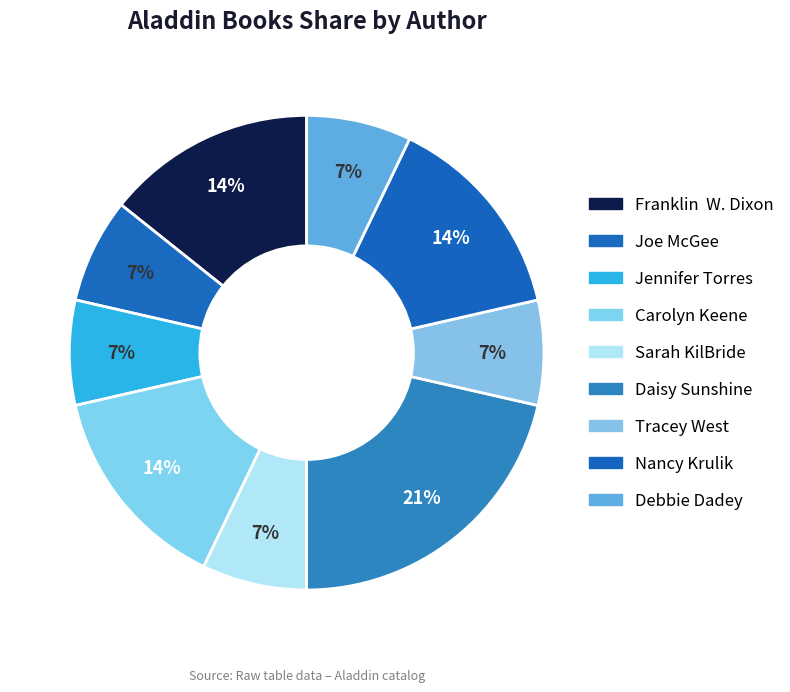

The Daisy Sunshine slice represents 21% of the pie. True or false?

True